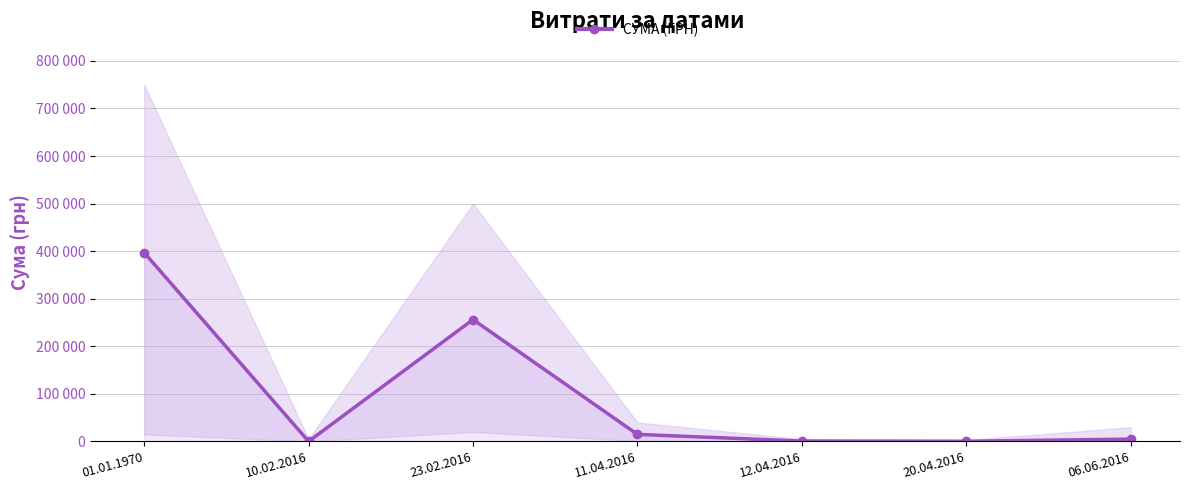

The chart shows a value of 2707.8 at 06.06.2016. True or false?

False